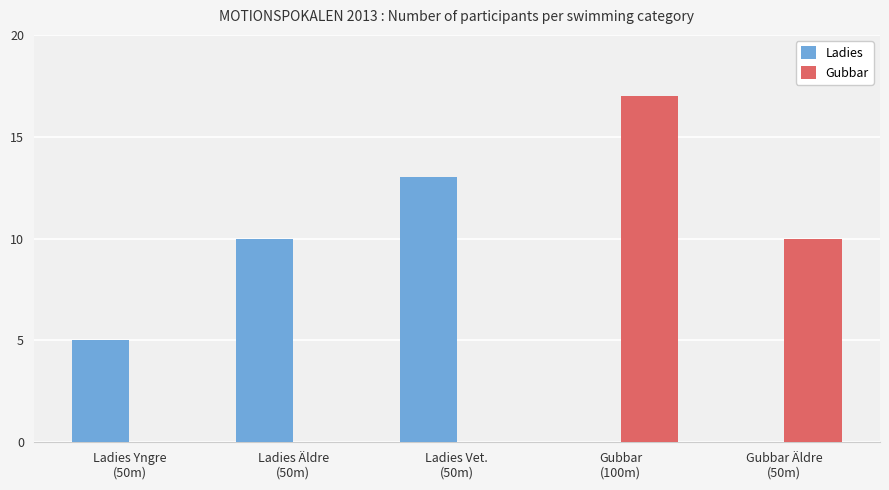

What value does the Gubbar series have at Gubbar
(100m), to the nearest 10?

20